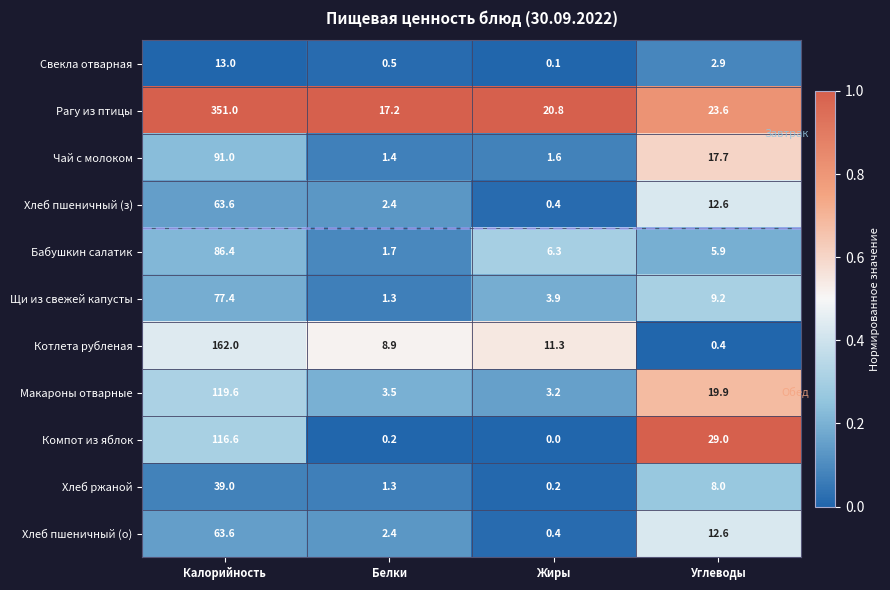

What is the total value across all series at Калорийность?

1183.2